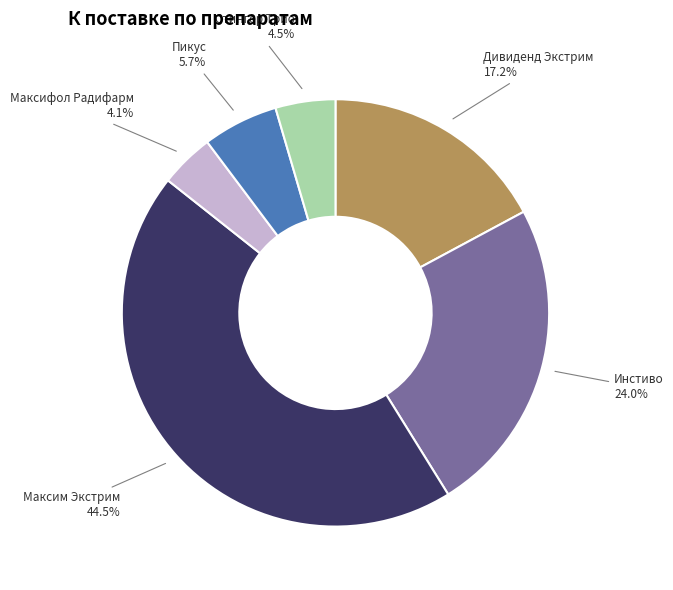

Is there any slice that represents more than half of the pie?

No